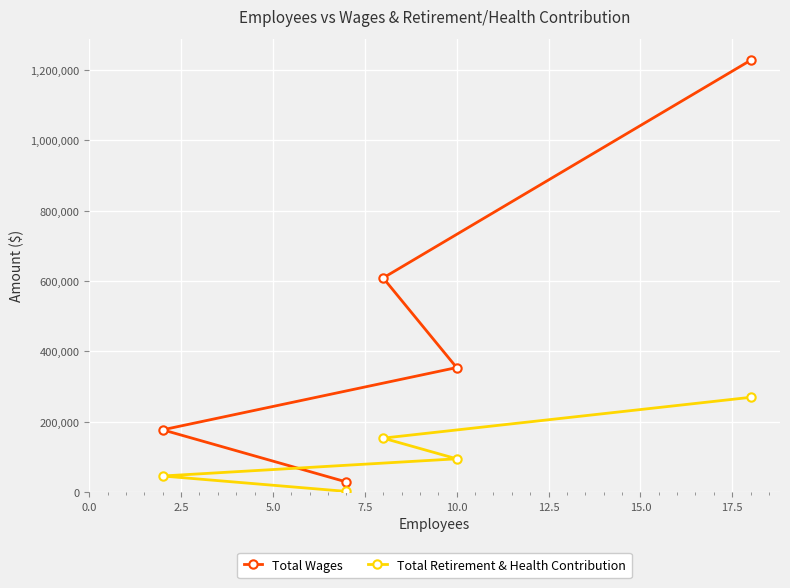

What is the sum of all Total Retirement & Health Contribution values?

562431